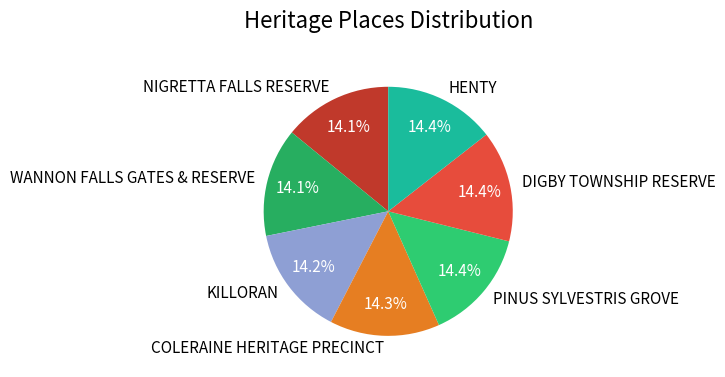

How many segments does this pie chart have?

7